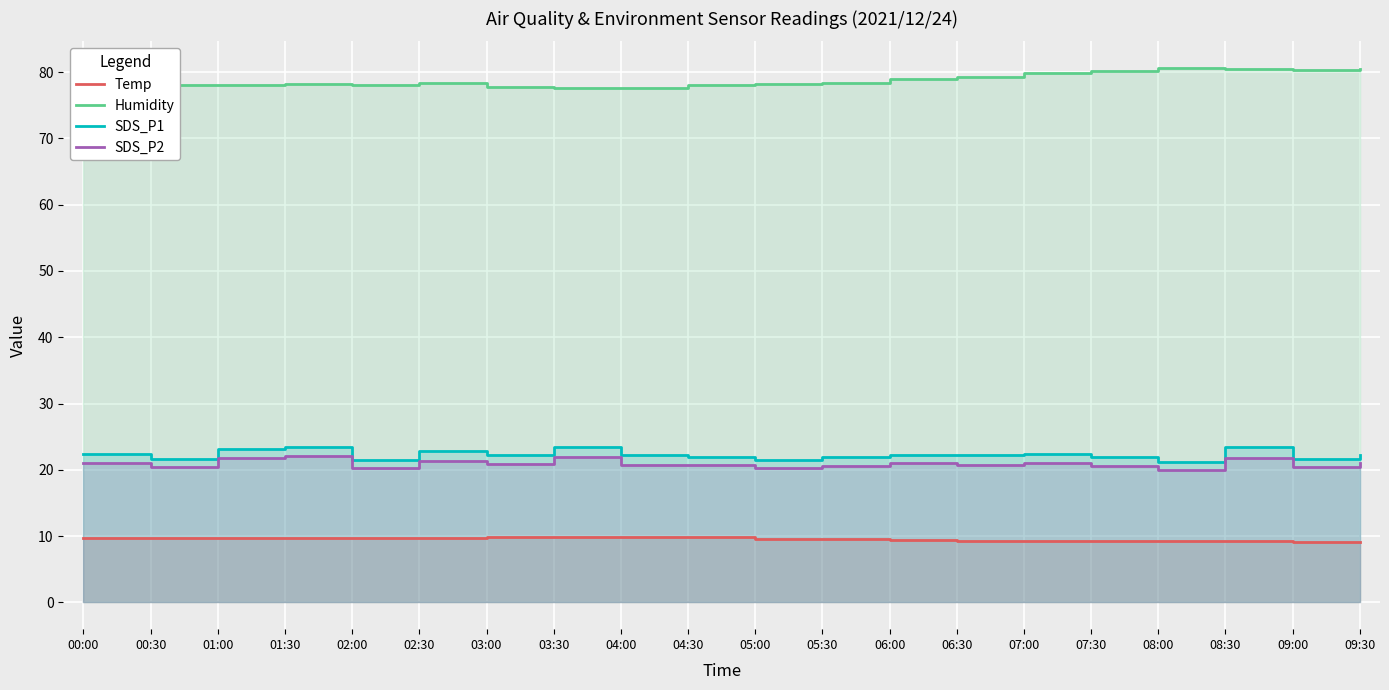

What is the approximate value of Temp at 04:00?

9.8